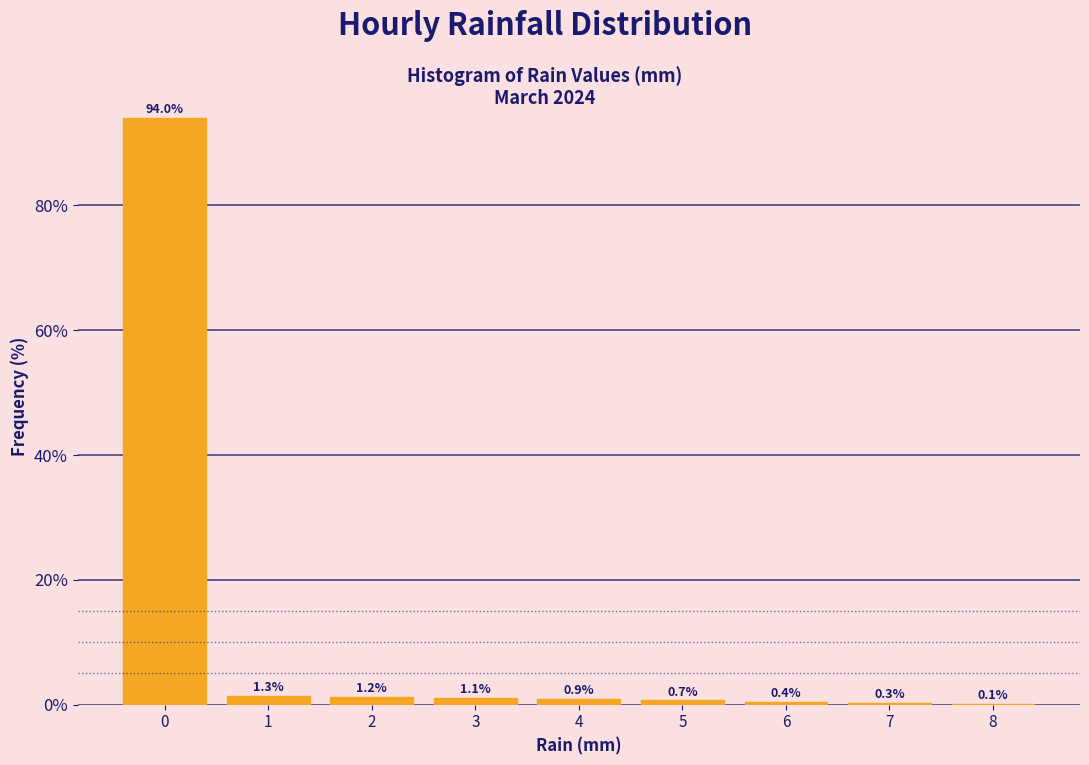

What is the height of the bar covering 4.5 to 5.5 on the x-axis?

0.7